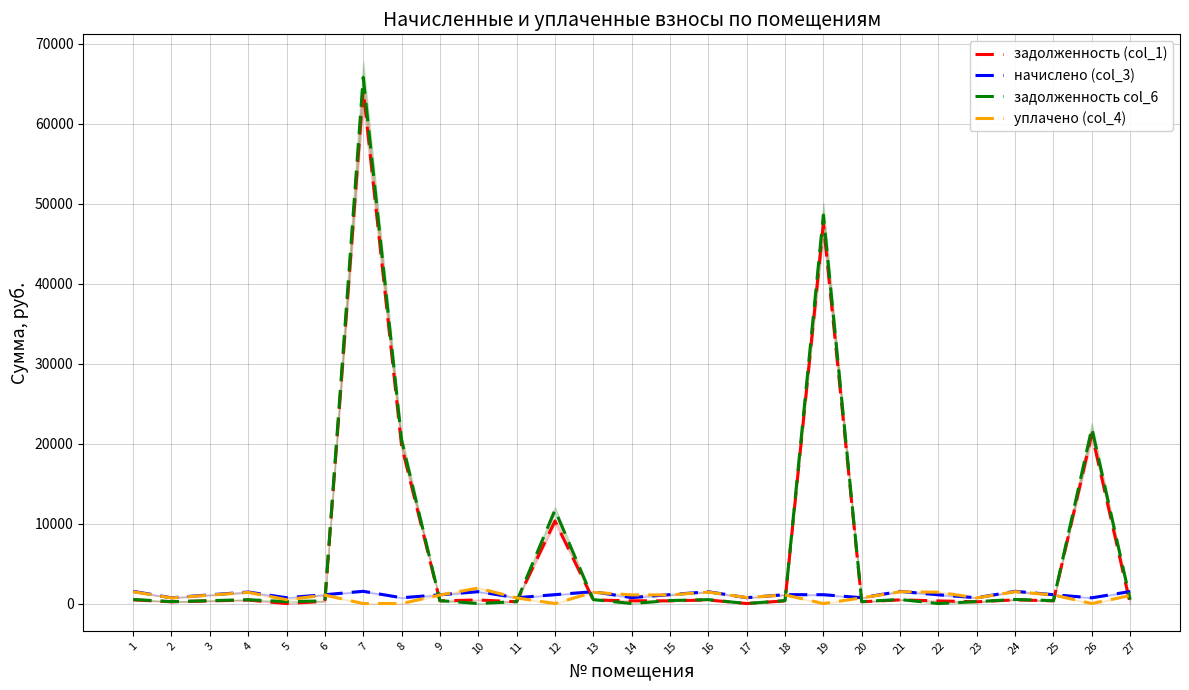

What is the total value across all series at 3?

2834.0